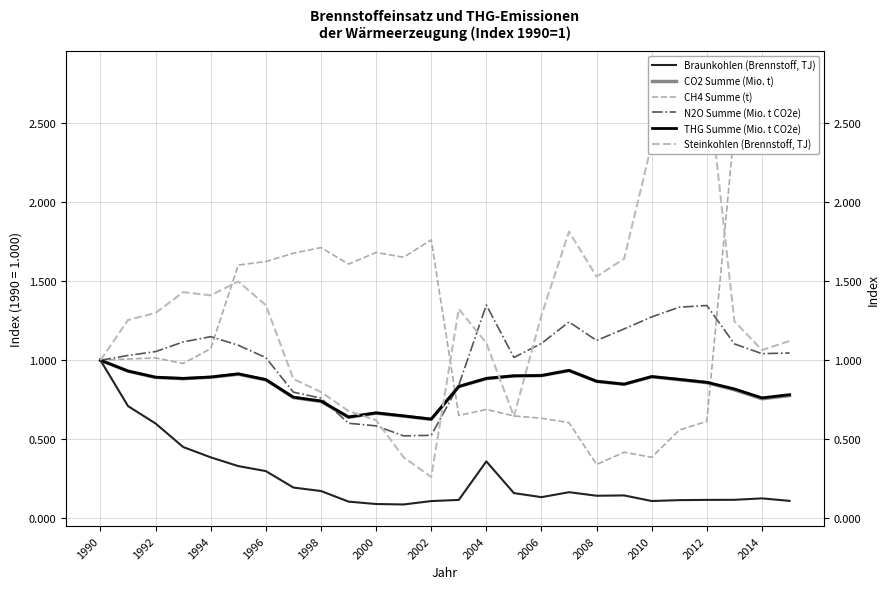

True or false: Steinkohlen (Brennstoff, TJ) has more than 1 points higher than both neighbors.

True